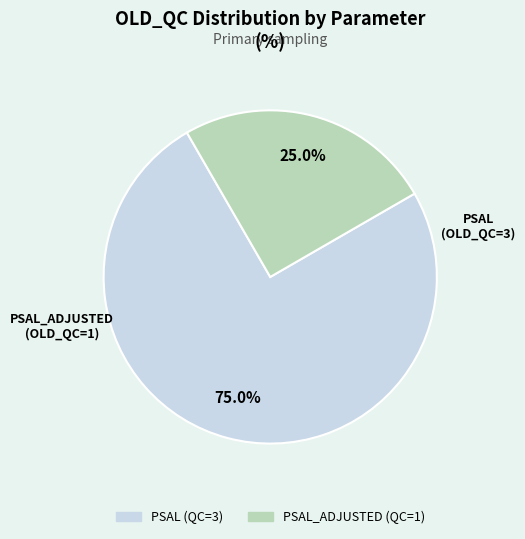

Is there a majority slice in this chart?

Yes